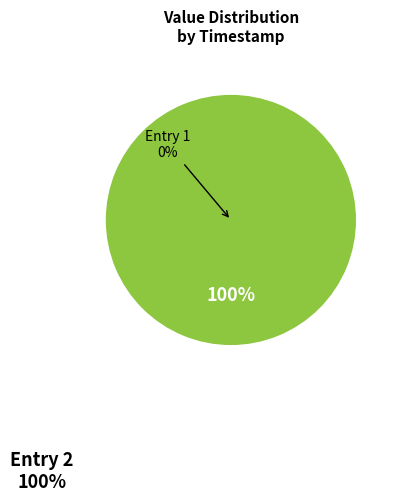

Does any single category account for the majority?

Yes